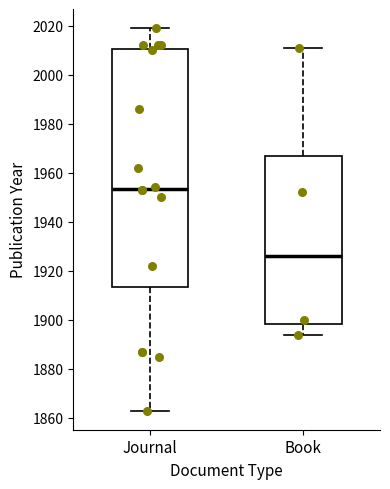

Which box's median line is the highest?

Journal